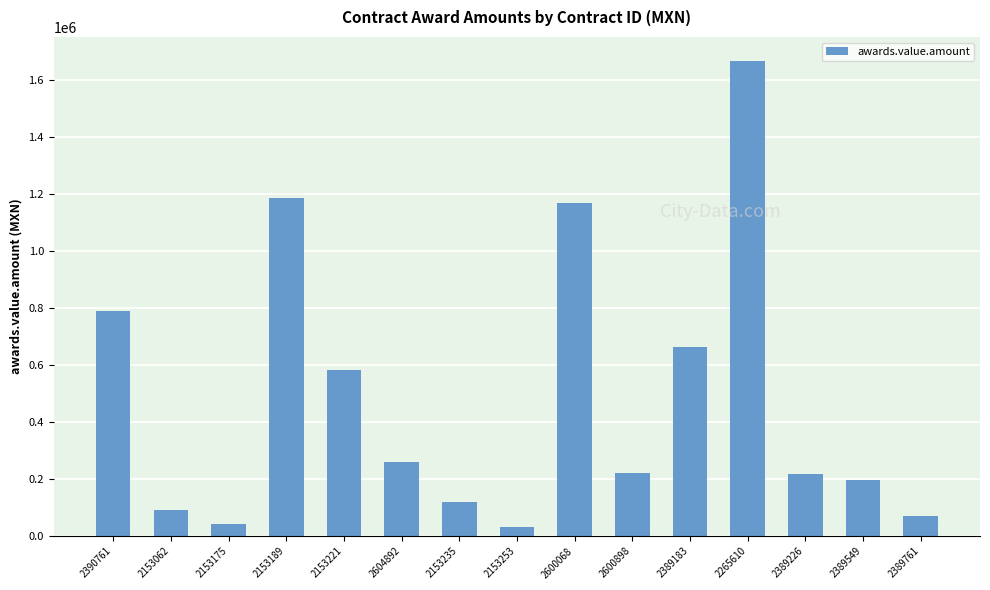

Where is the data nearest to the value 850452?

2390761